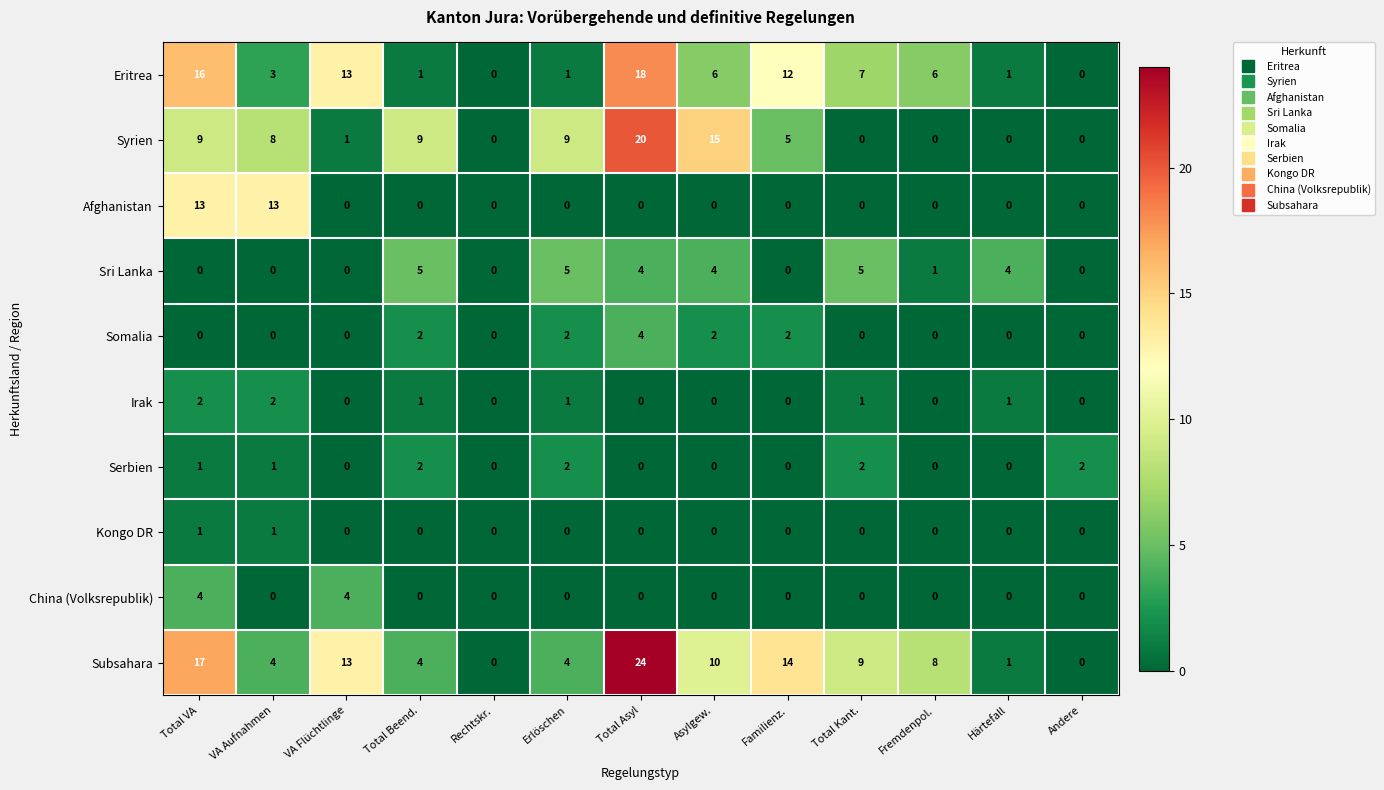

What is the sum of all Syrien values?

76